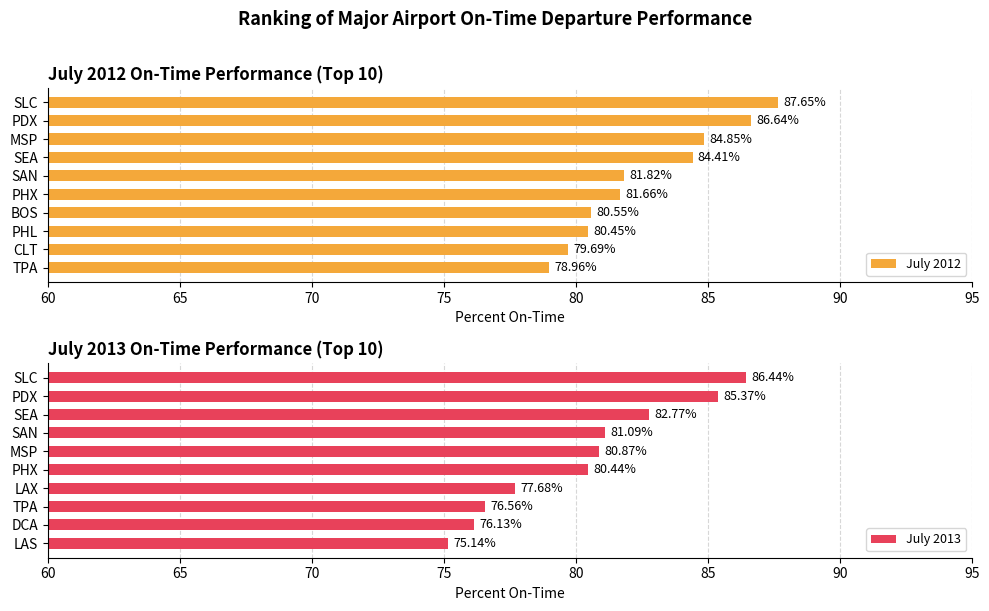

At which label is July 2012 closest to 83?

SAN